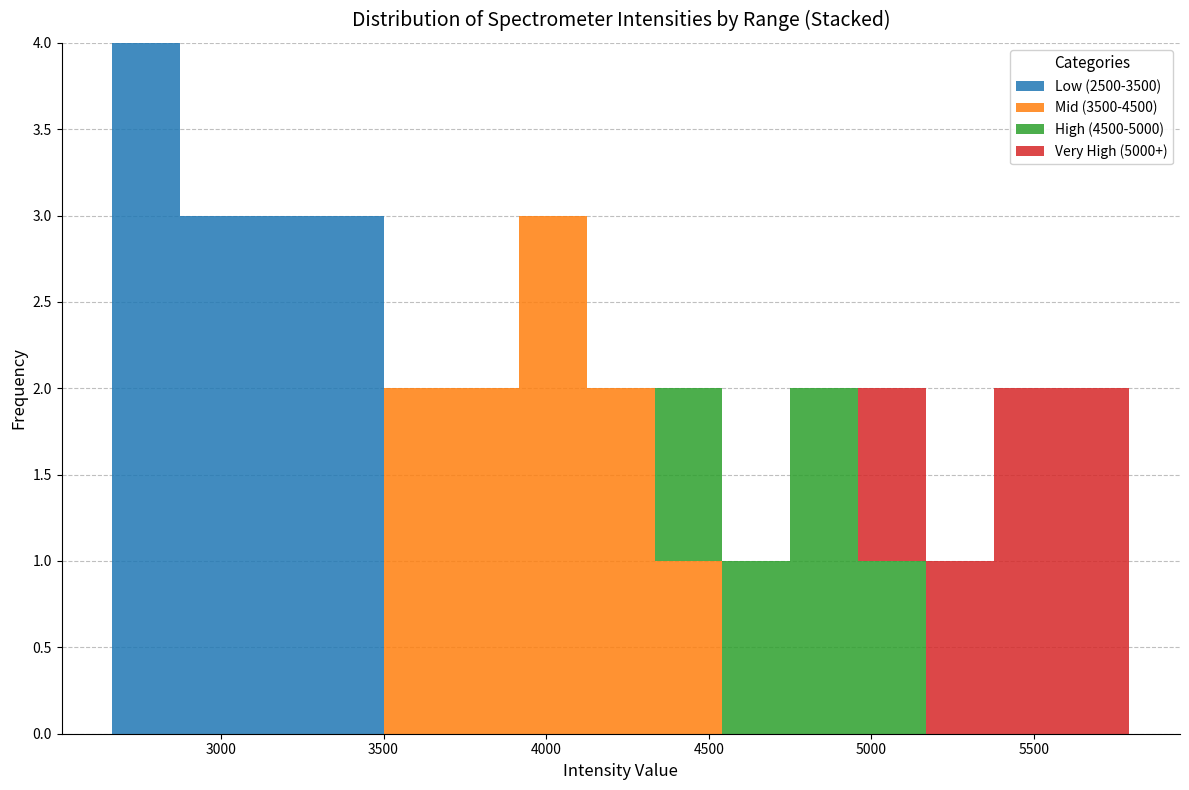

Which range on the x-axis has the tallest stacked bar (by total height)?

2650 to 2900